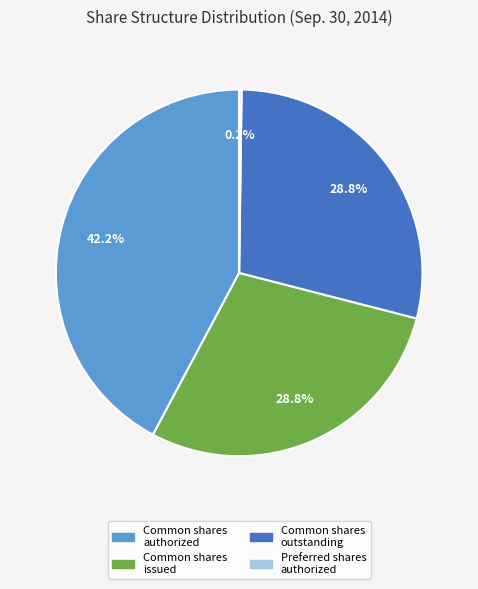

Does any single category account for the majority?

No